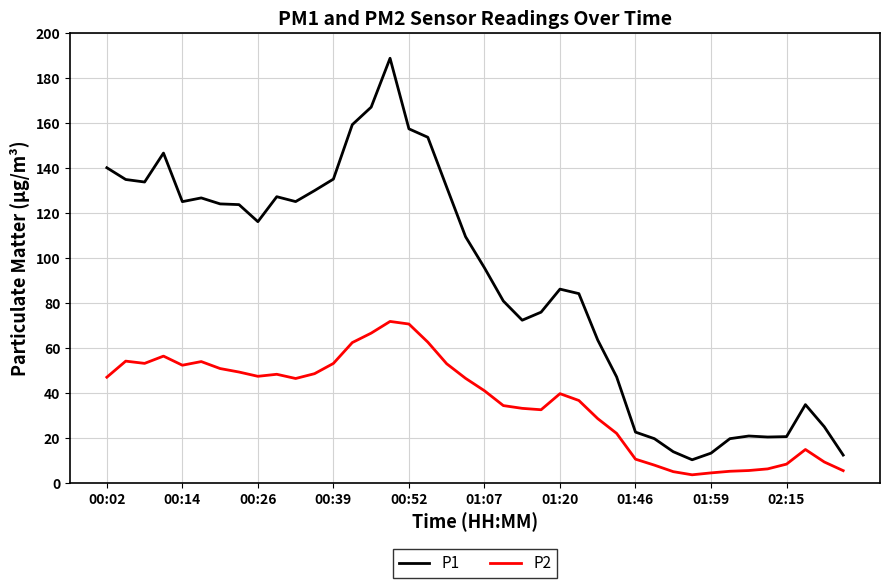

How many categories are shown in the chart?

40